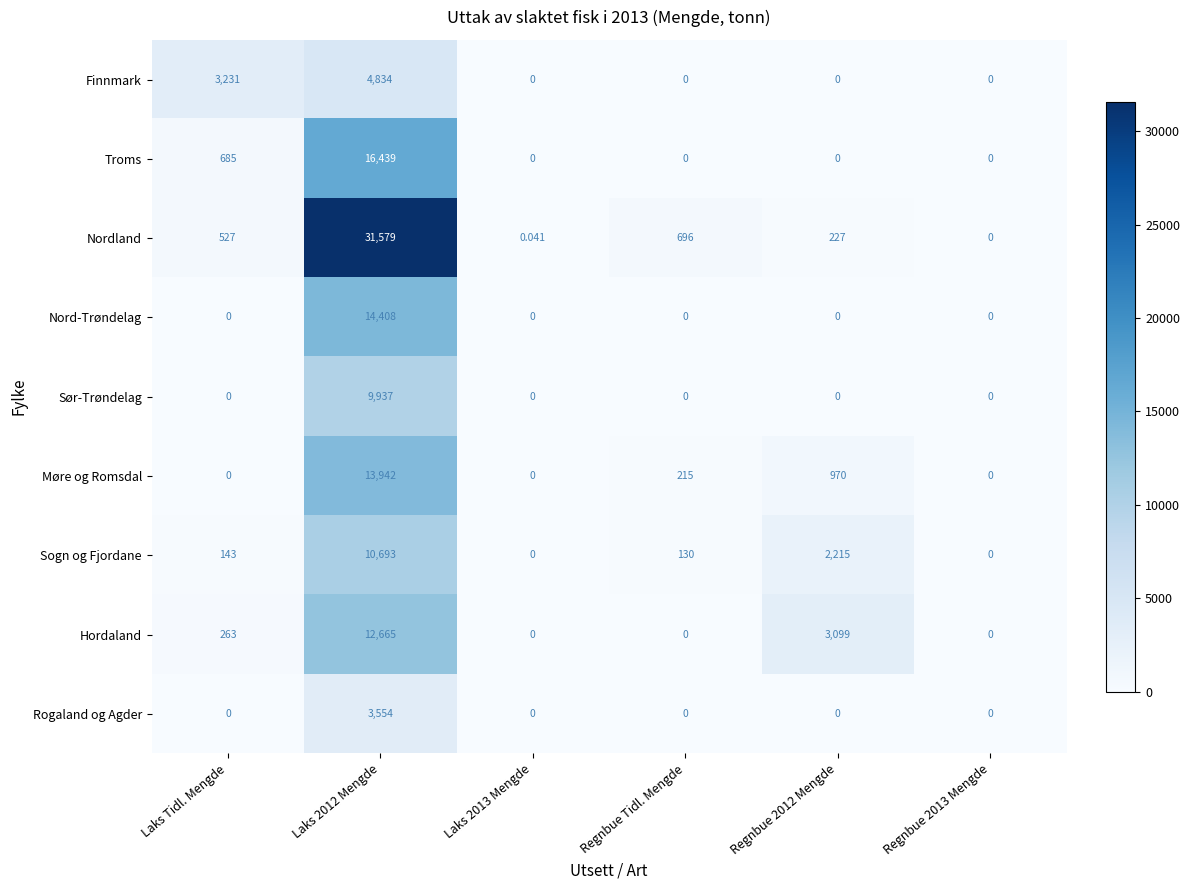

List the series in order of their peak value, lowest first.

Rogaland og Agder, Finnmark, Sør-Trøndelag, Sogn og Fjordane, Hordaland, Møre og Romsdal, Nord-Trøndelag, Troms, Nordland